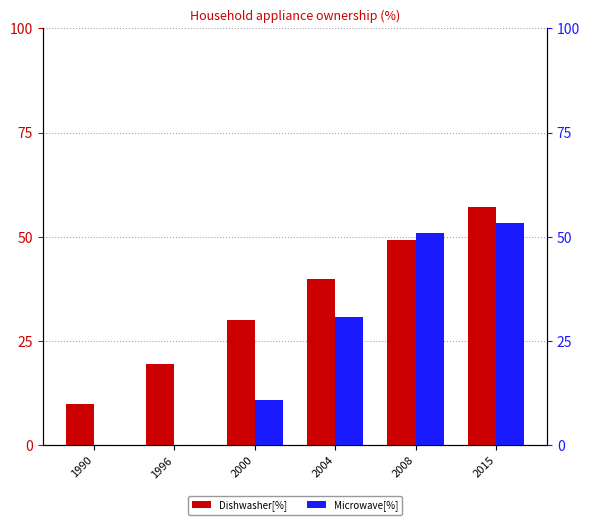

Where is Microwave[%] nearest to the value 26?

2004